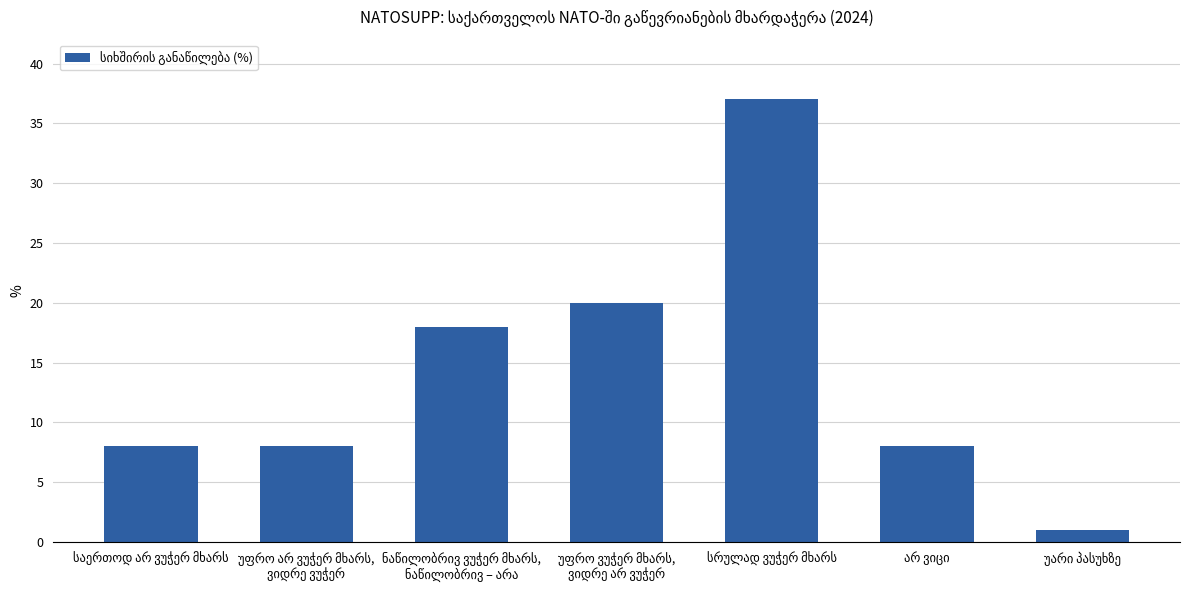

What is the average value?

14